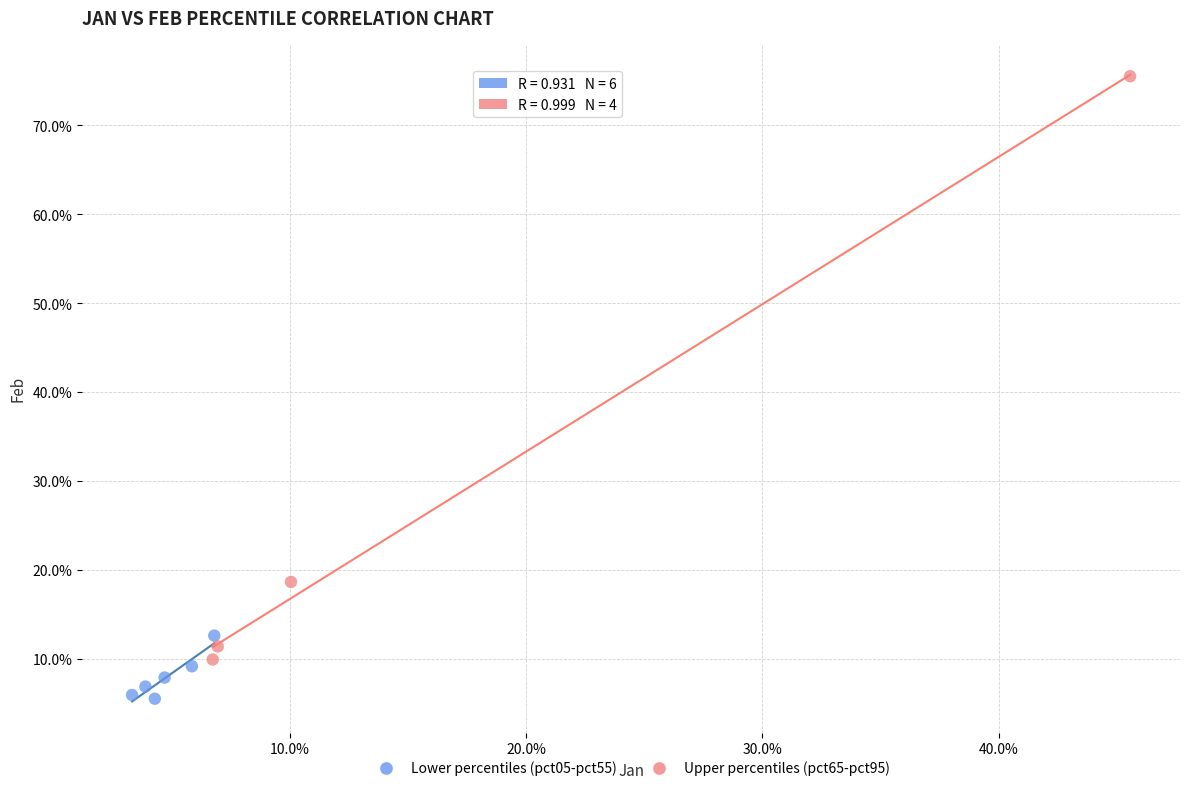

Which series has the widest spread of Y values?

Upper percentiles (pct65-pct95)